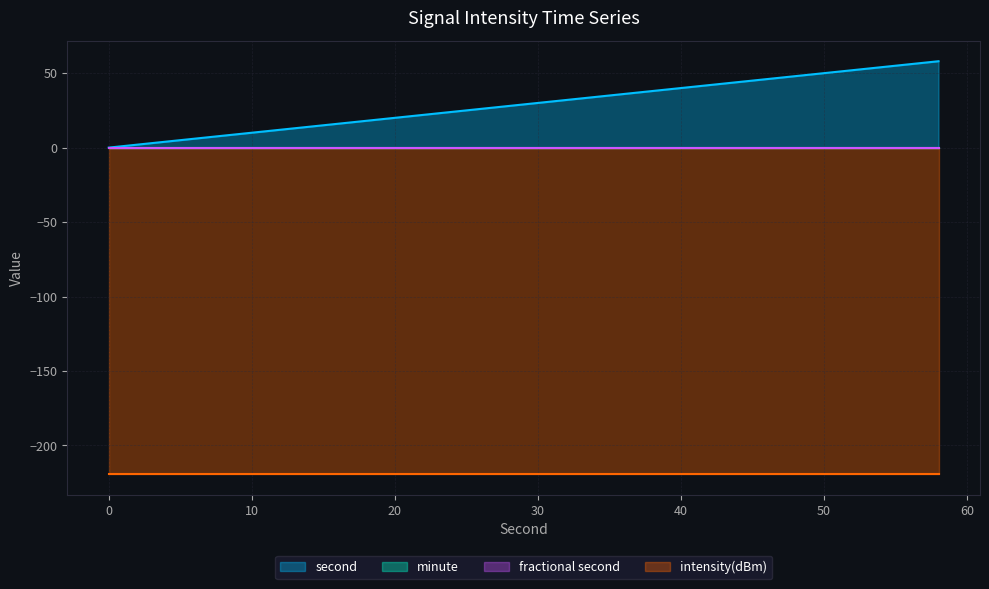

Is the value of intensity(dBm) at 30 greater than the value of minute at 32?

No